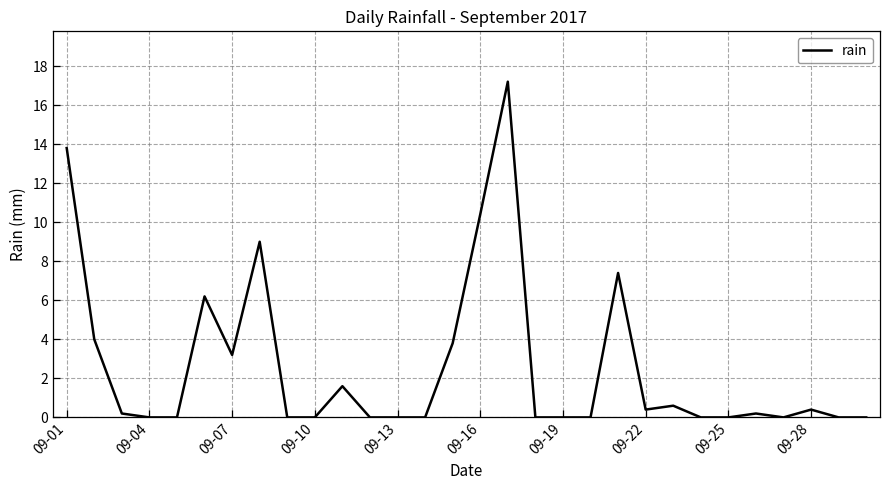

What is the difference between the maximum and minimum values?

17.2